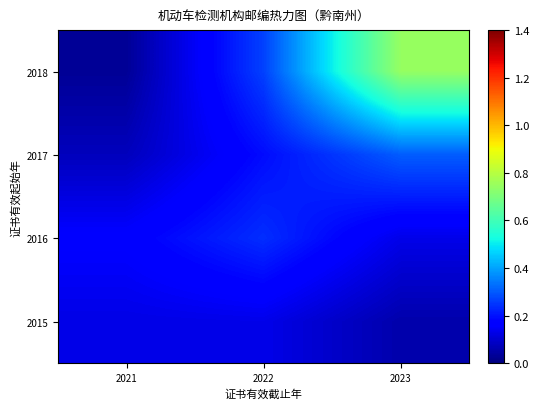

How many distinct data groups are displayed?

4